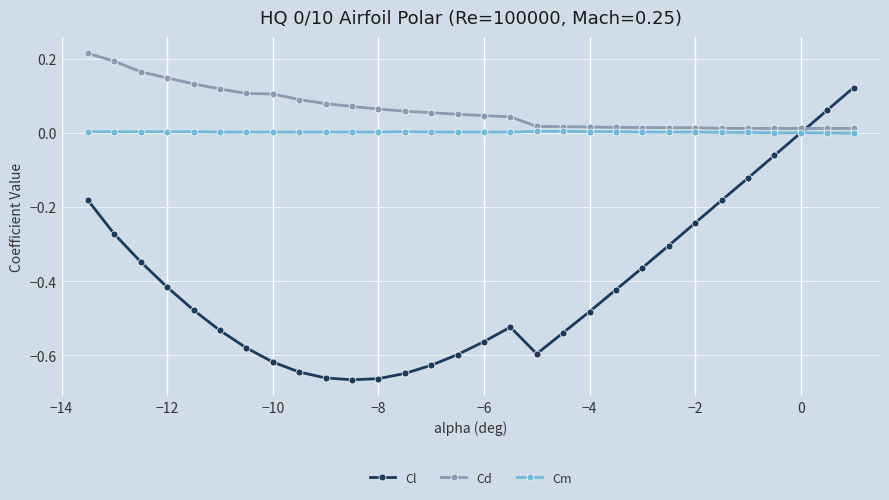

Which series has the widest spread of values?

Cl